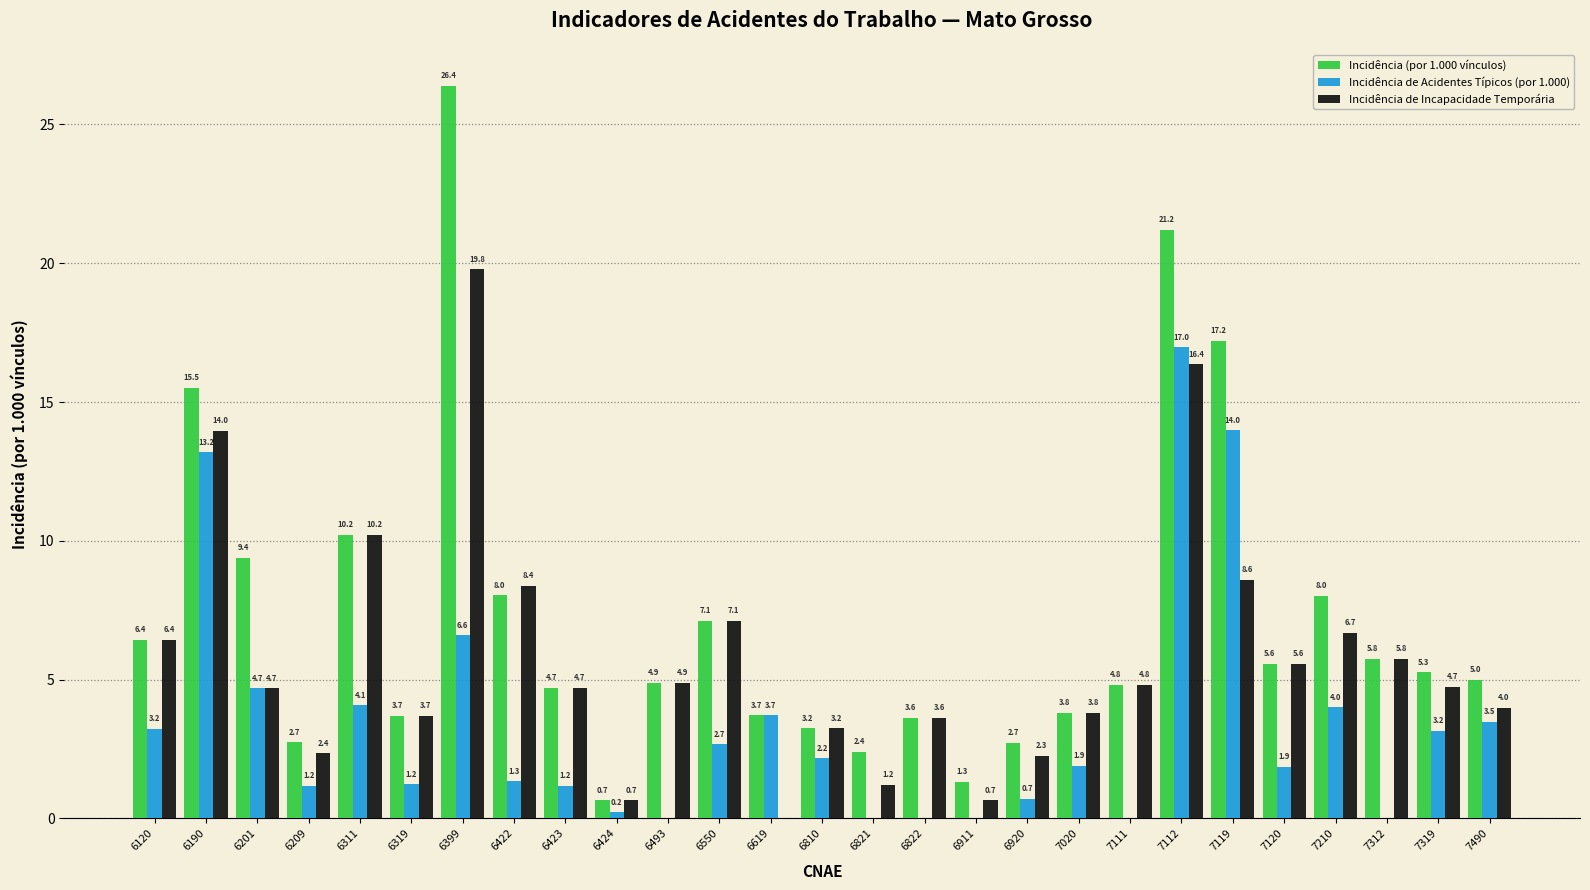

Reading right to left, what are all the values shown in this chart?

Incidência (por 1.000 vínculos): 7490=5.0	7319=5.3	7312=5.8	7210=8.0	7120=5.6	7119=17.2	7112=21.2	7111=4.8	7020=3.8	6920=2.7	6911=1.3	6822=3.6	6821=2.4	6810=3.2	6619=3.7	6550=7.1	6493=4.9	6424=0.7	6423=4.7	6422=8.0	6399=26.4	6319=3.7	6311=10.2	6209=2.7	6201=9.4	6190=15.5	6120=6.4
Incidência de Acidentes Típicos (por 1.000): 7490=3.5	7319=3.2	7312=0.0	7210=4.0	7120=1.9	7119=14.0	7112=17.0	7111=0.0	7020=1.9	6920=0.7	6911=0.0	6822=0.0	6821=0.0	6810=2.2	6619=3.7	6550=2.7	6493=0.0	6424=0.2	6423=1.2	6422=1.3	6399=6.6	6319=1.2	6311=4.1	6209=1.2	6201=4.7	6190=13.2	6120=3.2
Incidência de Incapacidade Temporária: 7490=4.0	7319=4.7	7312=5.8	7210=6.7	7120=5.6	7119=8.6	7112=16.4	7111=4.8	7020=3.8	6920=2.3	6911=0.7	6822=3.6	6821=1.2	6810=3.2	6619=0.0	6550=7.1	6493=4.9	6424=0.7	6423=4.7	6422=8.4	6399=19.8	6319=3.7	6311=10.2	6209=2.4	6201=4.7	6190=14.0	6120=6.4